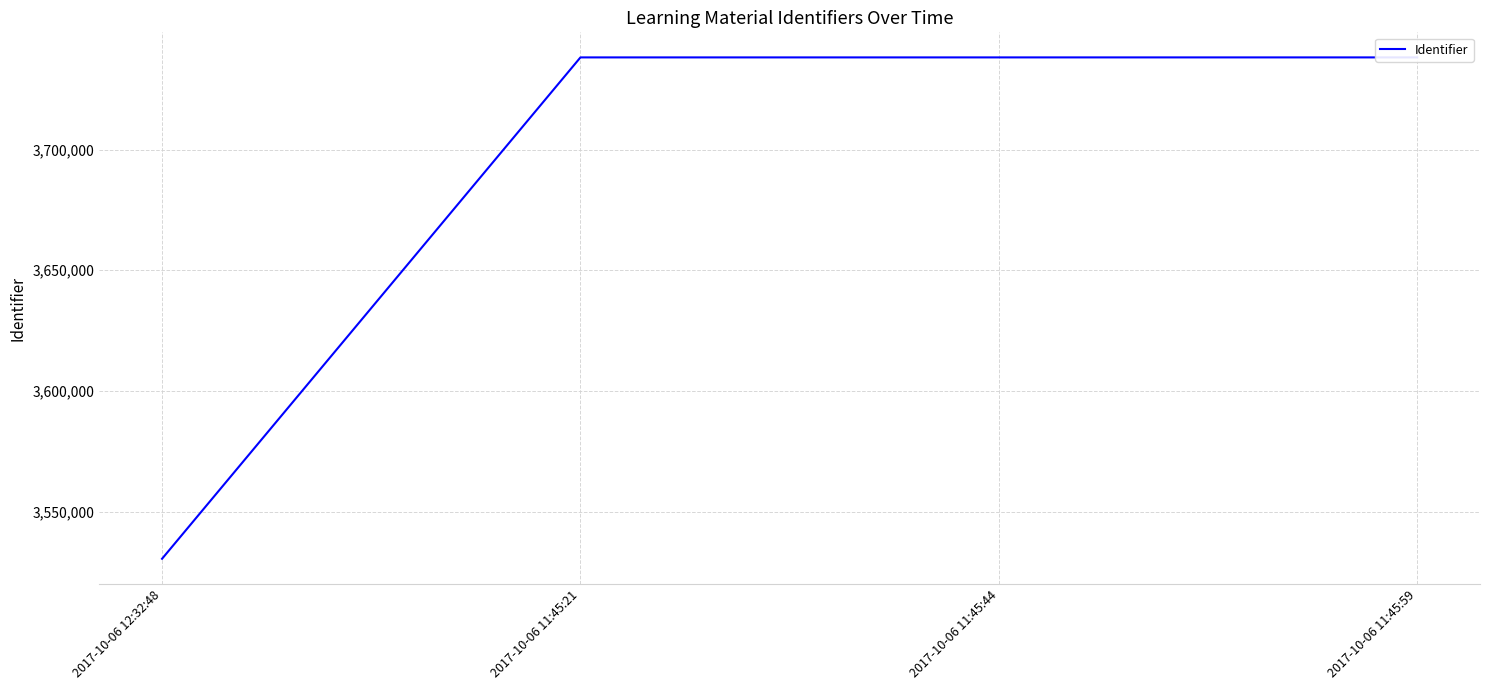

What is the ratio of the value at 2017-10-06 11:45:44 to the value at 2017-10-06 11:45:59?

1.0